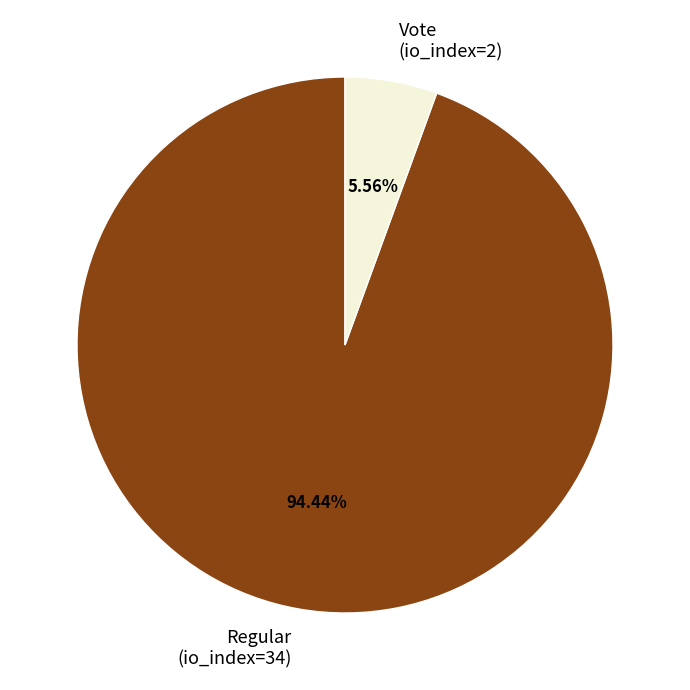

The Vote (io_index=2) slice represents 19% of the pie. True or false?

False